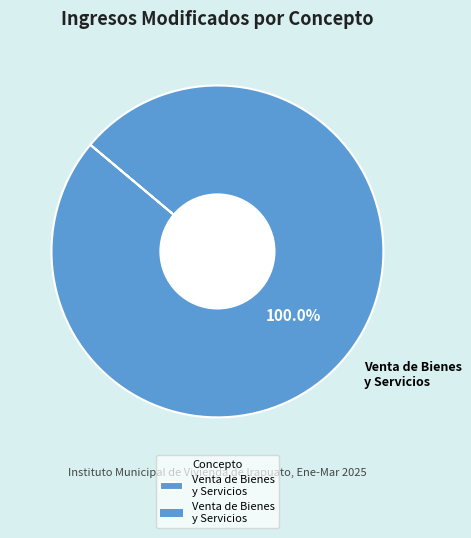

What is the majority slice?

Venta de Bienes y Servicios